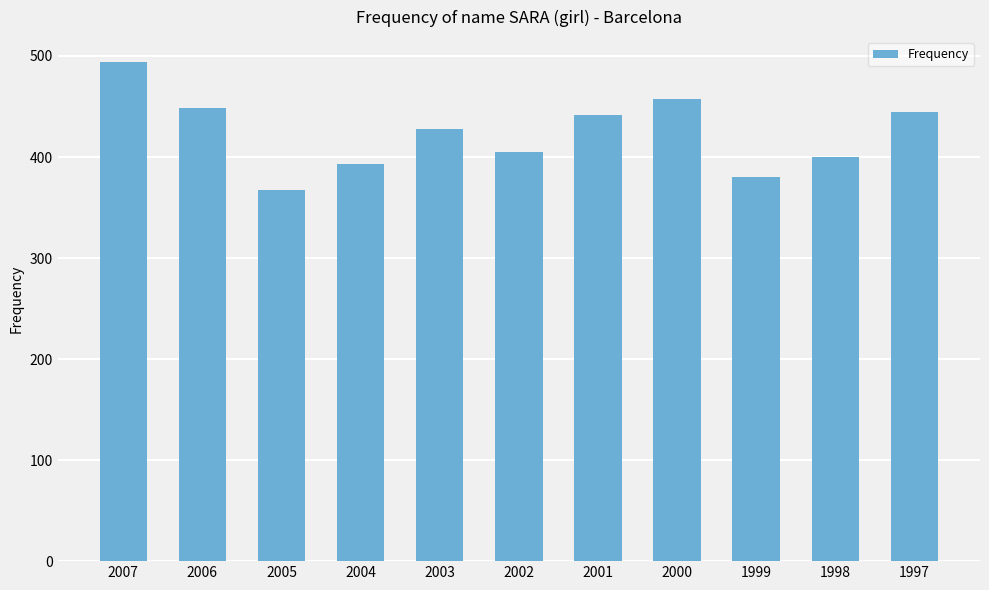

Does the chart contain any negative values?

No